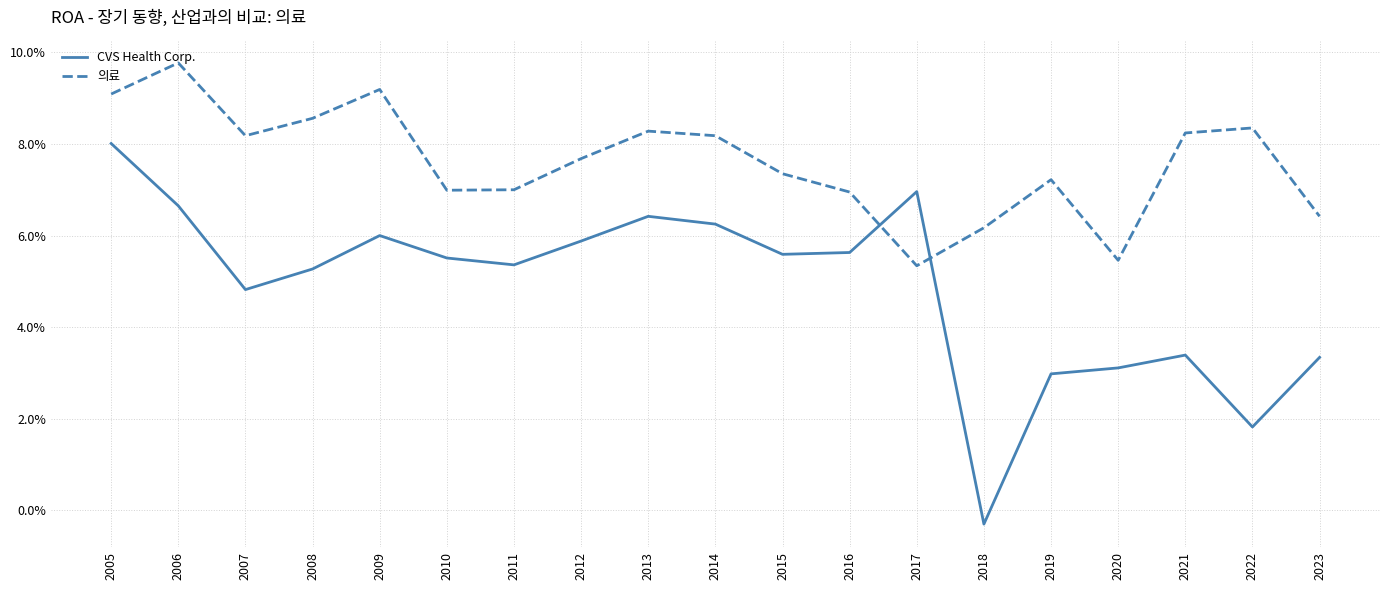

What is the sum of all CVS Health Corp. values?

0.9